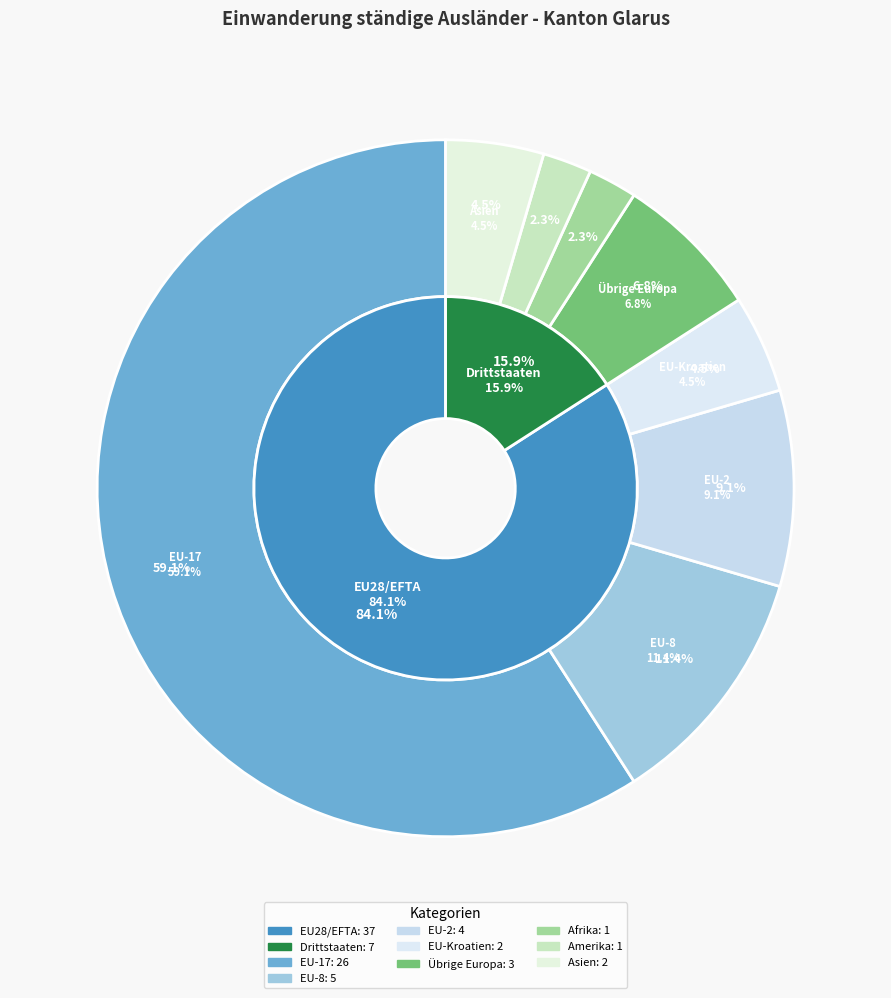

Which category accounts for the majority?

EU-17